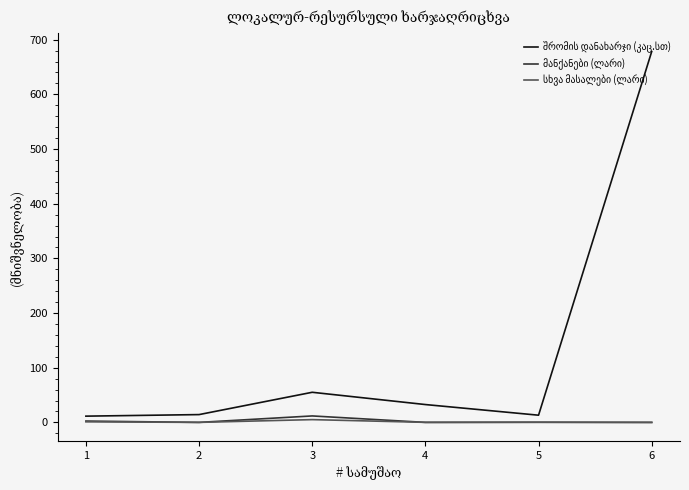

What is the difference between the highest and lowest values at 2?

14.3